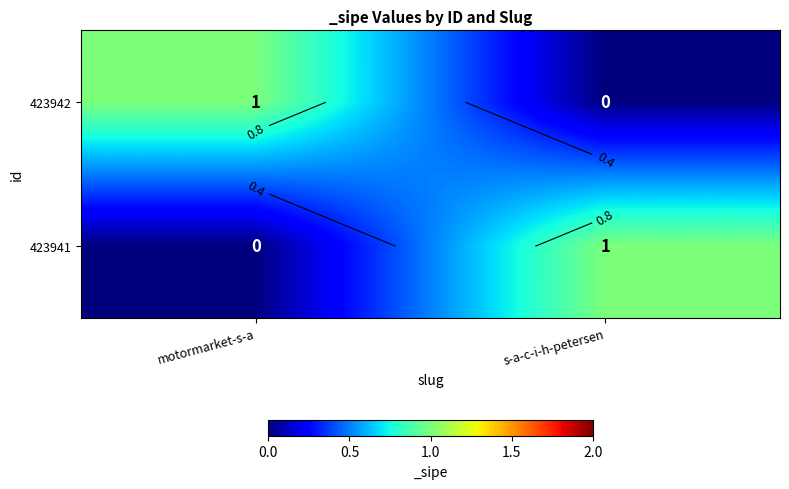

Is it true that 423941 equals 0 at motormarket-s-a?

True